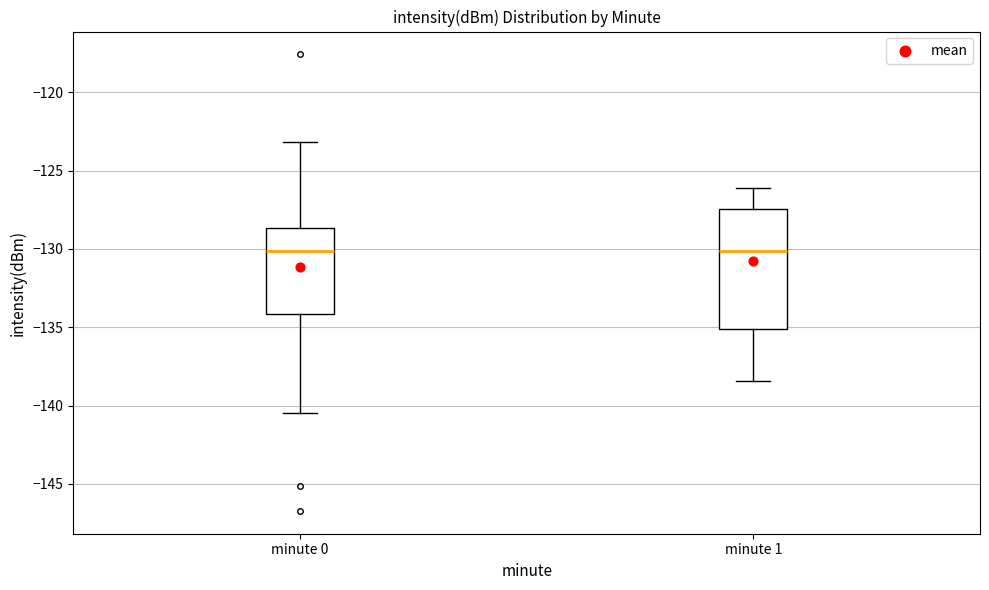

Reading left to right, read every box against the y-axis: the position of its median line, the range the box covers, and the ends of its whiskers. The values are not printed on the chart, so give them approximately, as read against the axis.

minute 0: median -130.0, box -134.0 to -128.5, whiskers -140.5 to -123.0
minute 1: median -130.0, box -135.0 to -127.5, whiskers -138.5 to -126.0